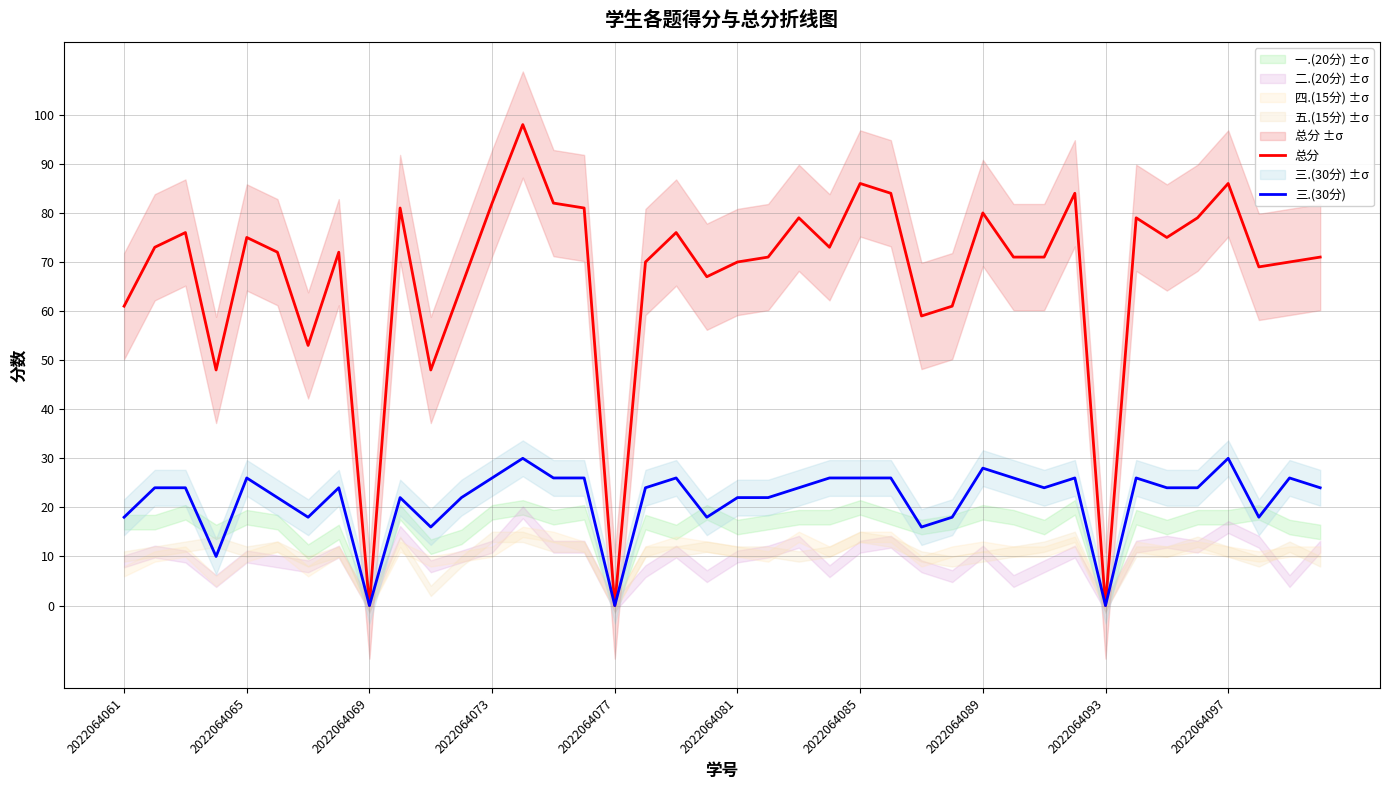

How many data points does each series have?

40